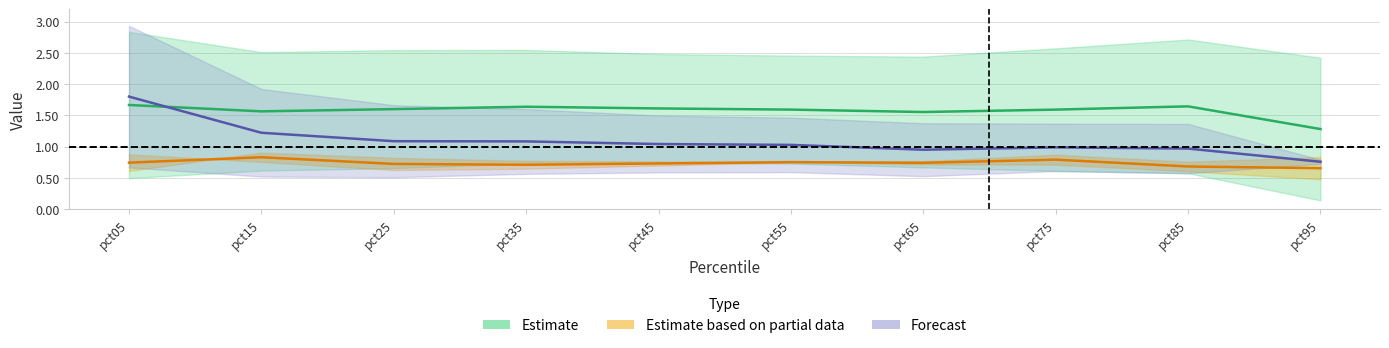

What is the greatest value displayed?

2.9